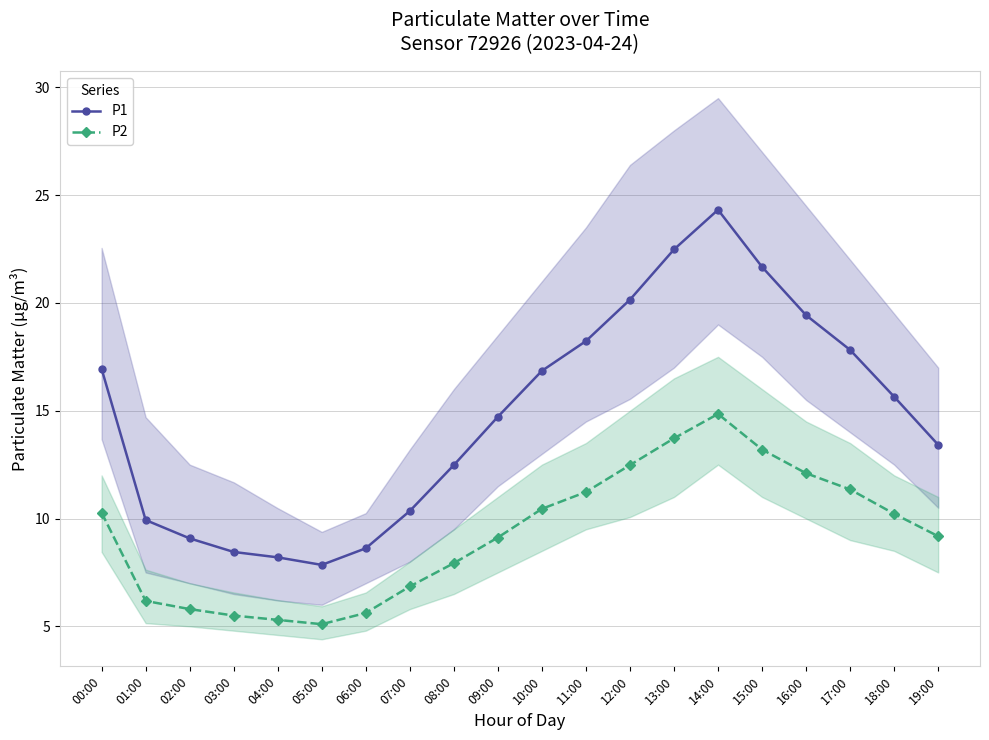

Which series has the largest total across all categories?

P1